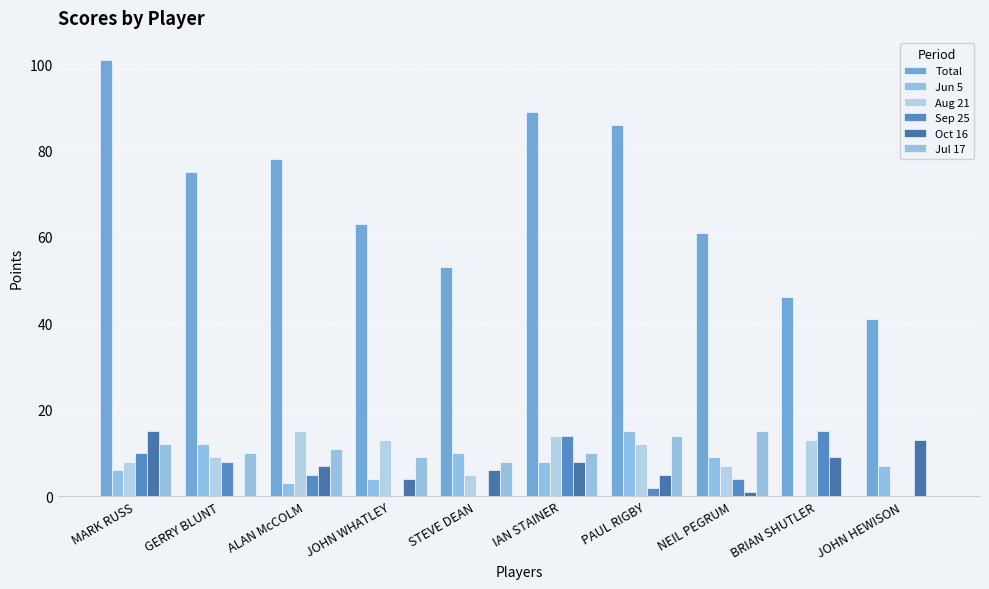

Which category has the highest value across all series?

MARK RUSS